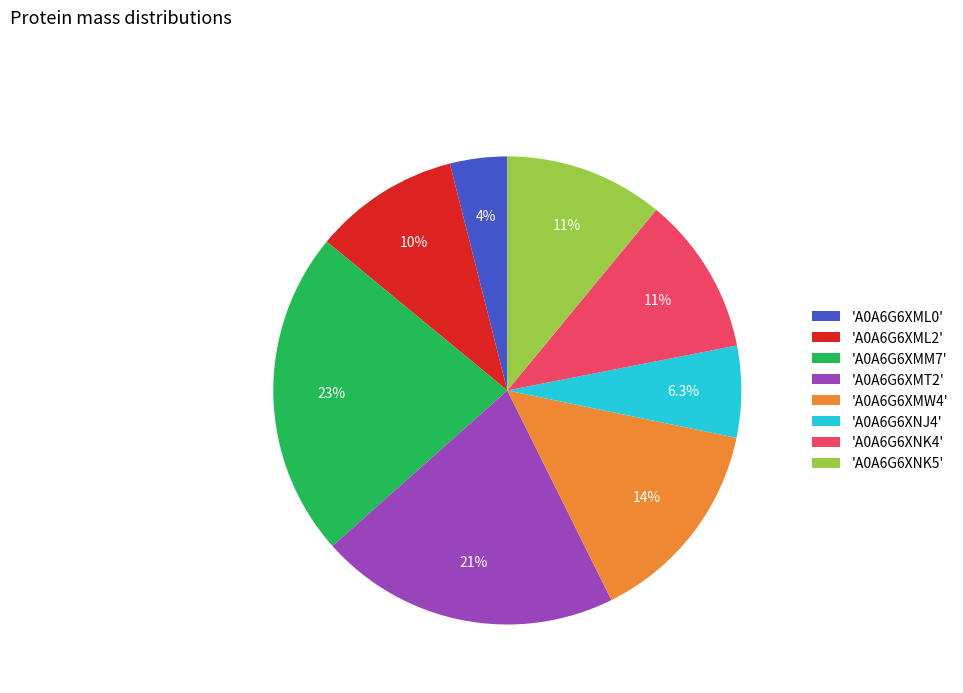

Is there any slice that represents more than half of the pie?

No